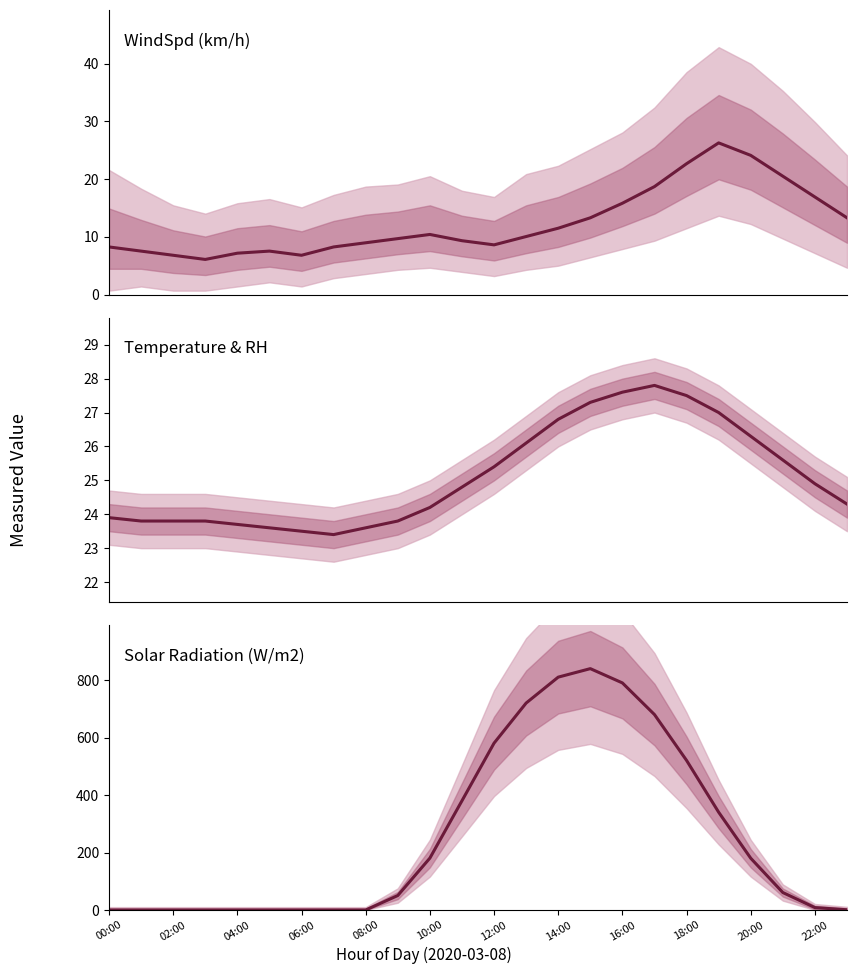

How many times do Solar_Mean (W/m2) and WindSpd_Mean (km/h) cross each other?

2